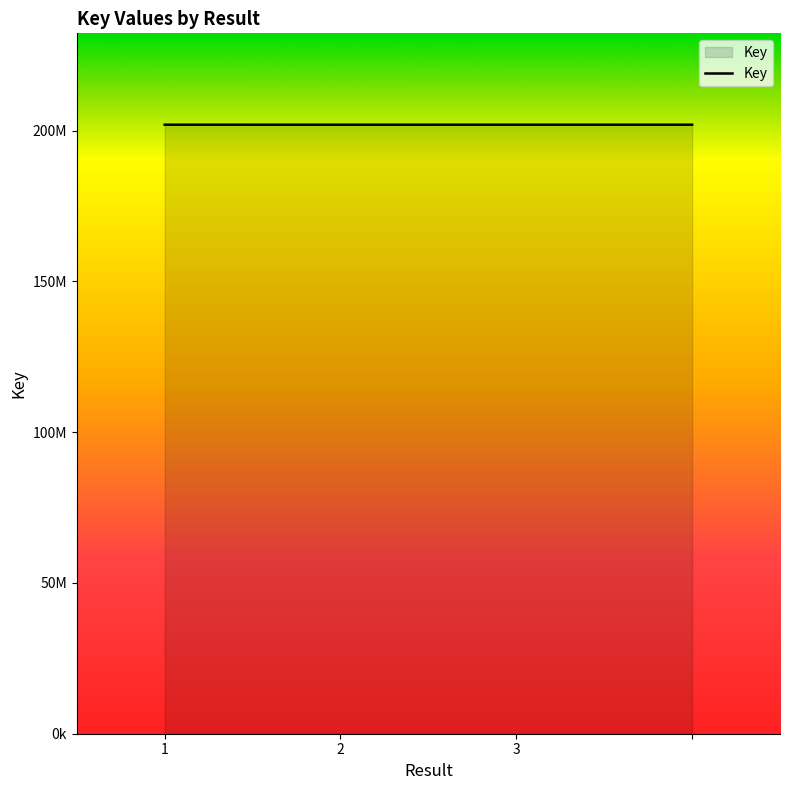

Does the chart display data point markers on the line(s)?

No